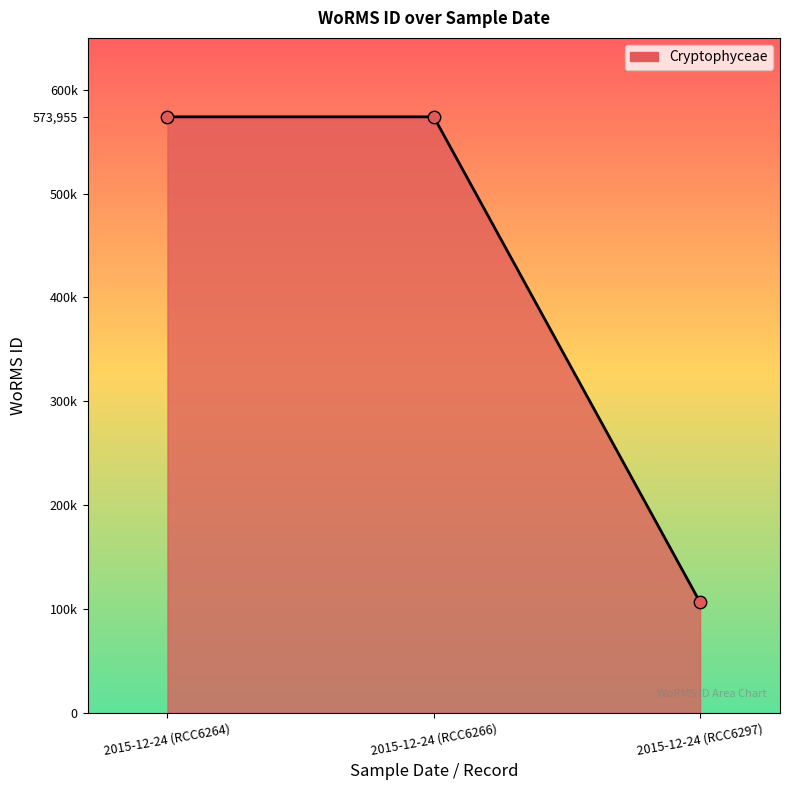

Does the chart have visible grid lines?

No